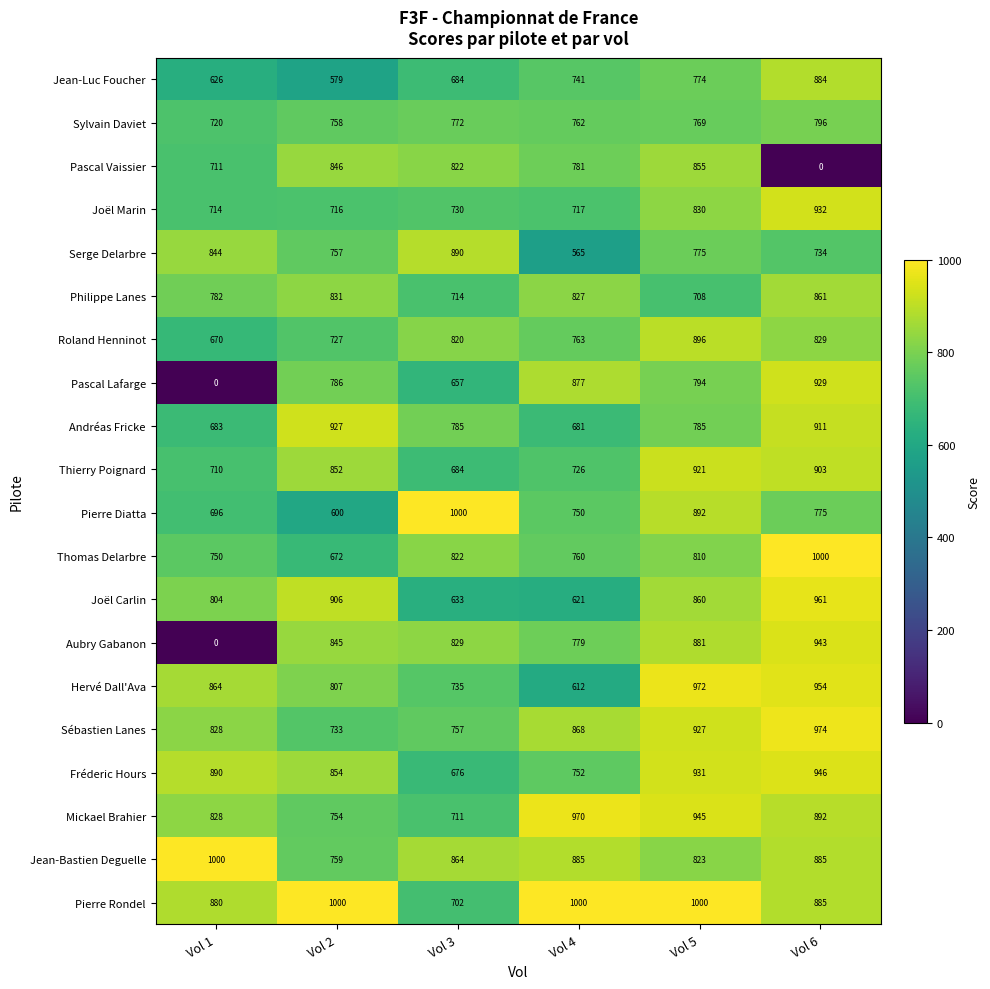

The value of Thierry Poignard at Vol 4 is 726. True or false?

True